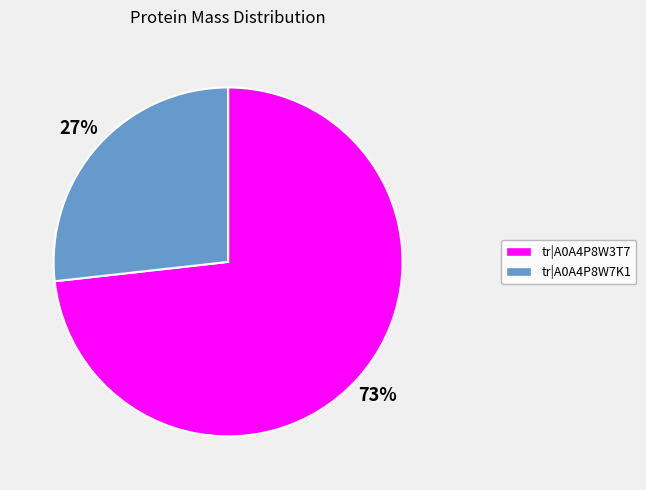

Does any single category account for the majority?

Yes